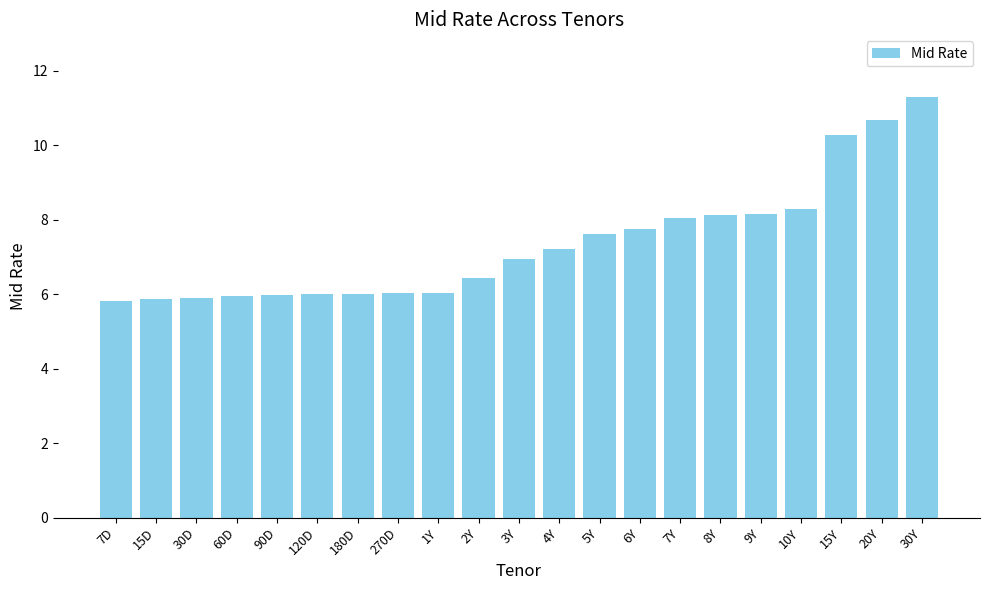

What is the label of the 2nd bar from the right?

20Y